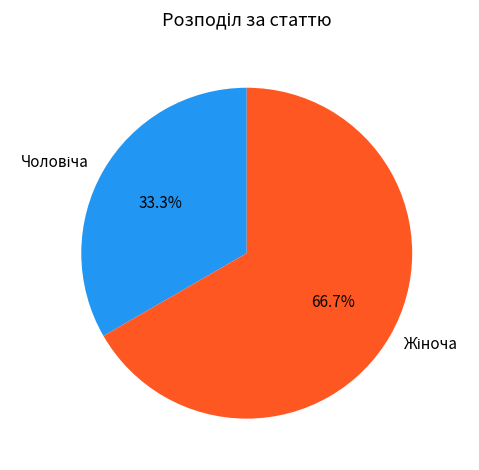

Does any single category account for the majority?

Yes